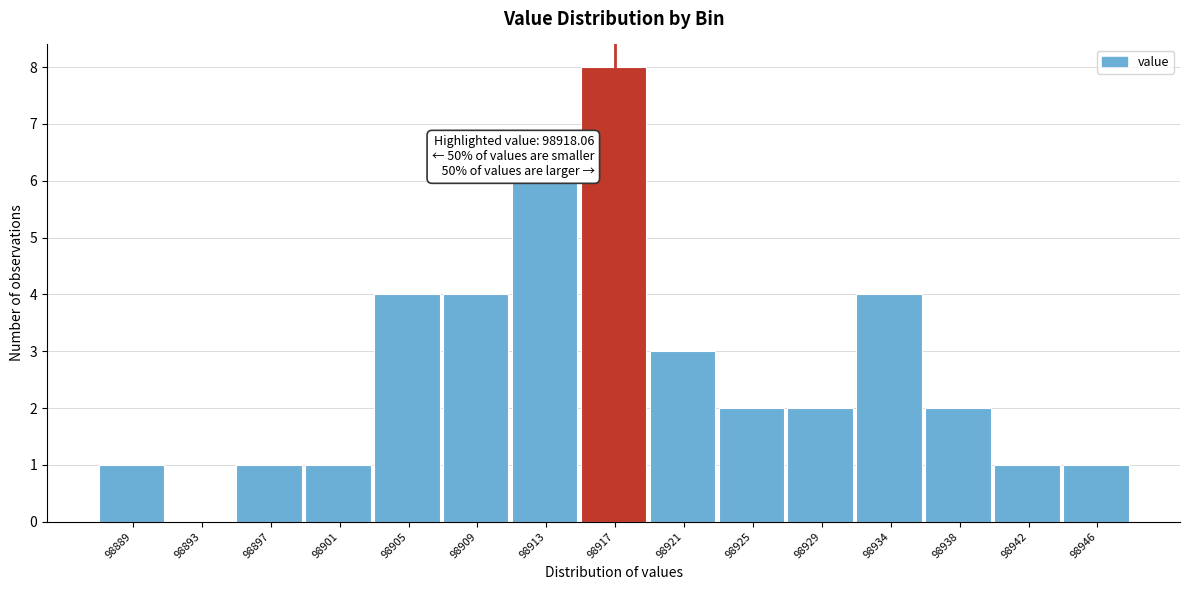

Which has a higher value, 98893 or 98917?

98917